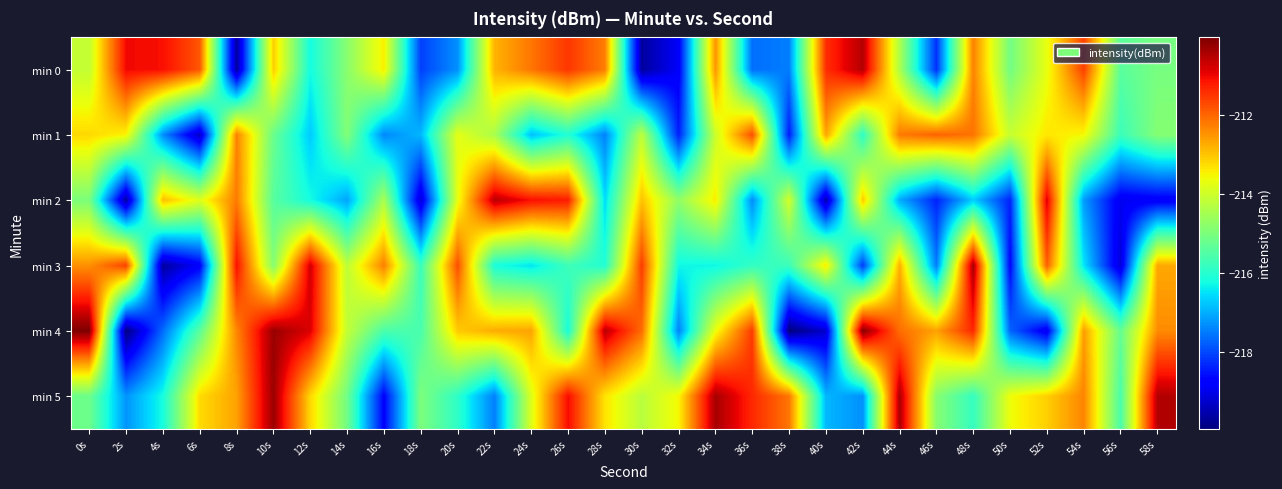

At which category is the sum across all series the highest?

48s